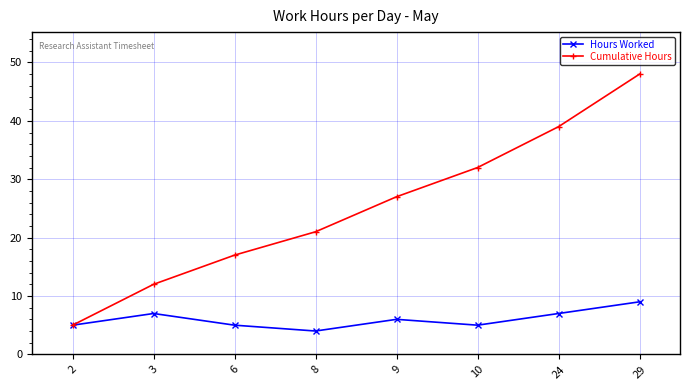

True or false: Cumulative Hours has more than 1 points higher than both neighbors.

False